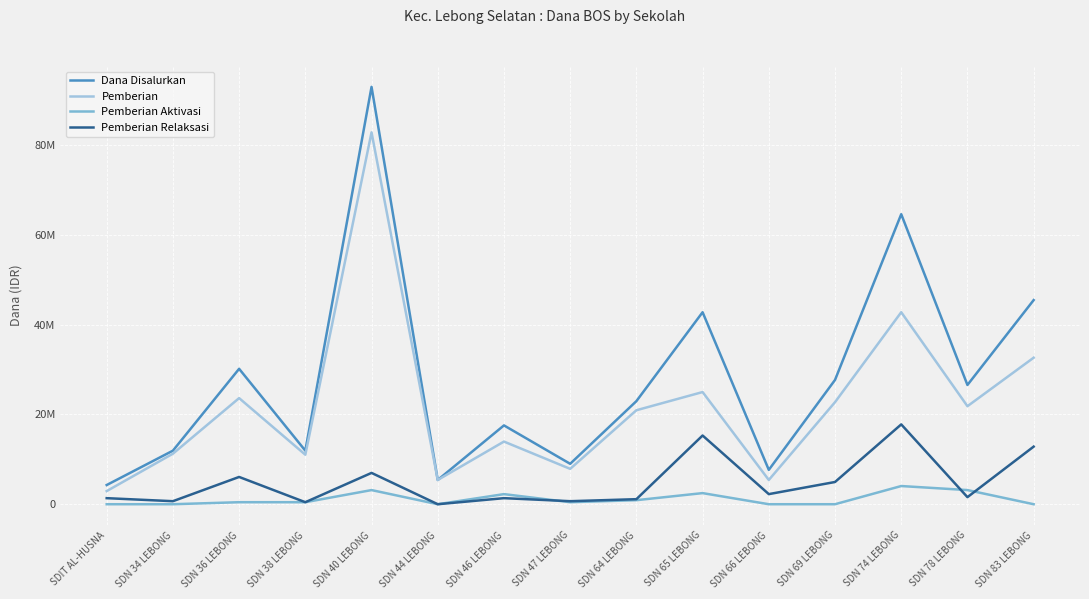

Which has a higher value, SDN 78 LEBONG or SDN 47 LEBONG?

SDN 78 LEBONG